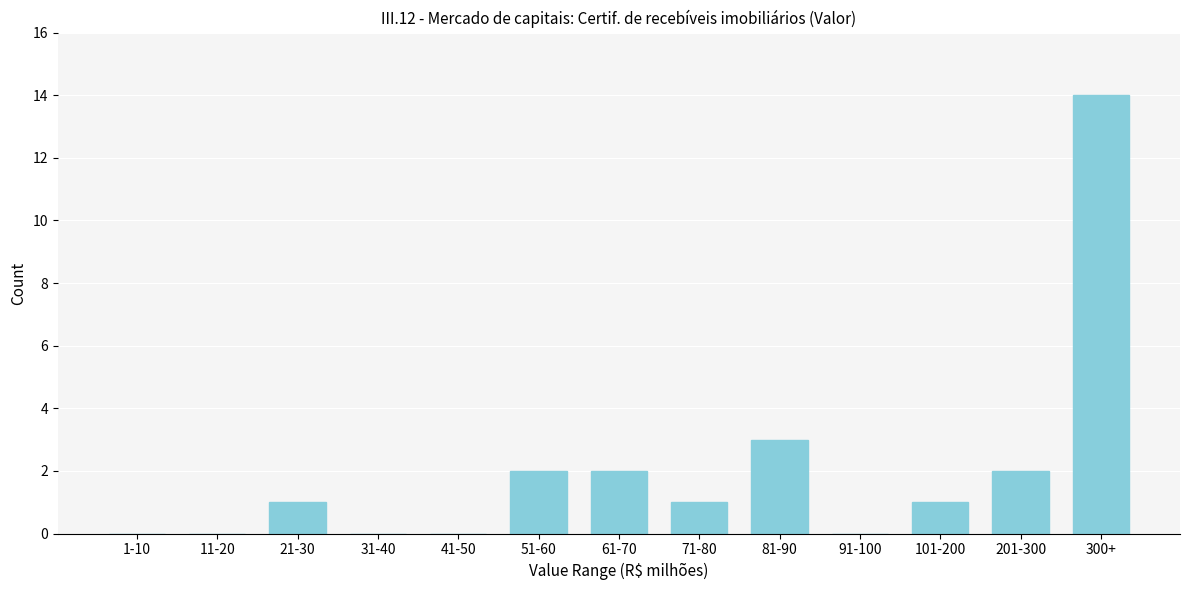

Reading right to left, list all the values displayed in this chart.

300+=14	201-300=2	101-200=1	91-100=0	81-90=3	71-80=1	61-70=2	51-60=2	41-50=0	31-40=0	21-30=1	11-20=0	1-10=0